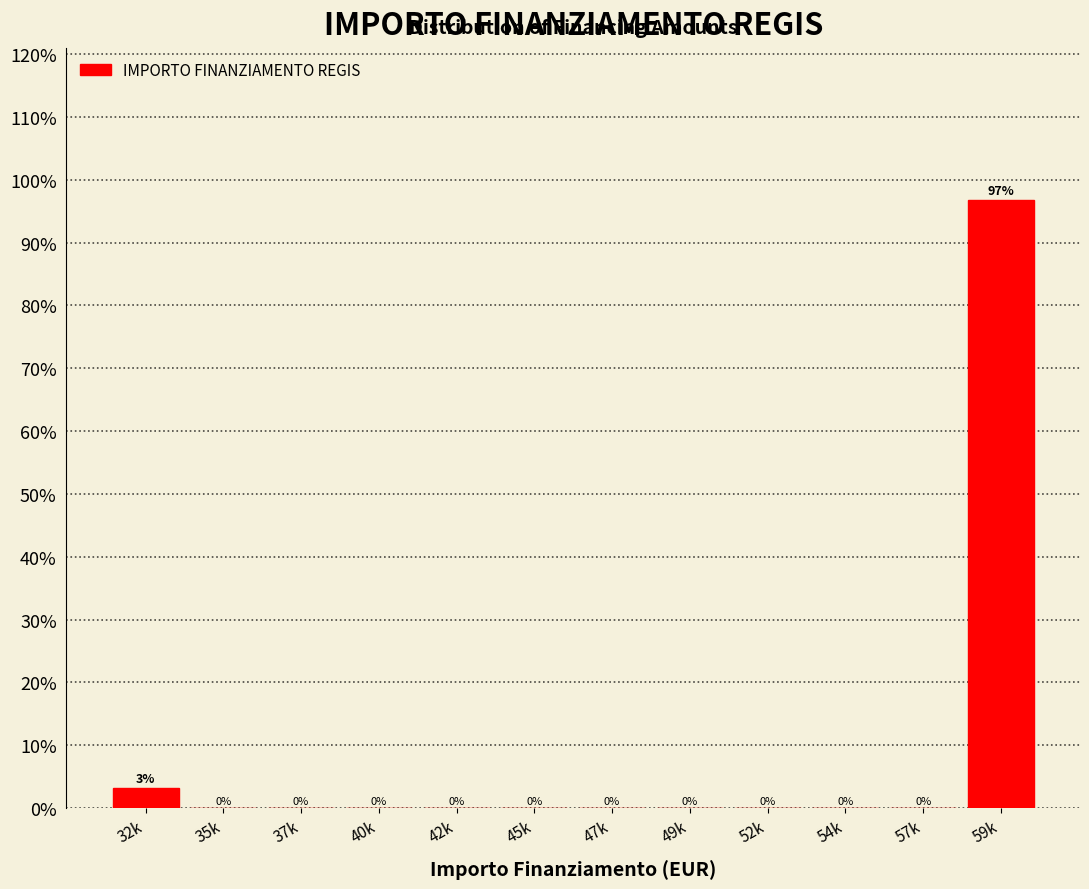

What is the greatest value displayed?

96.8